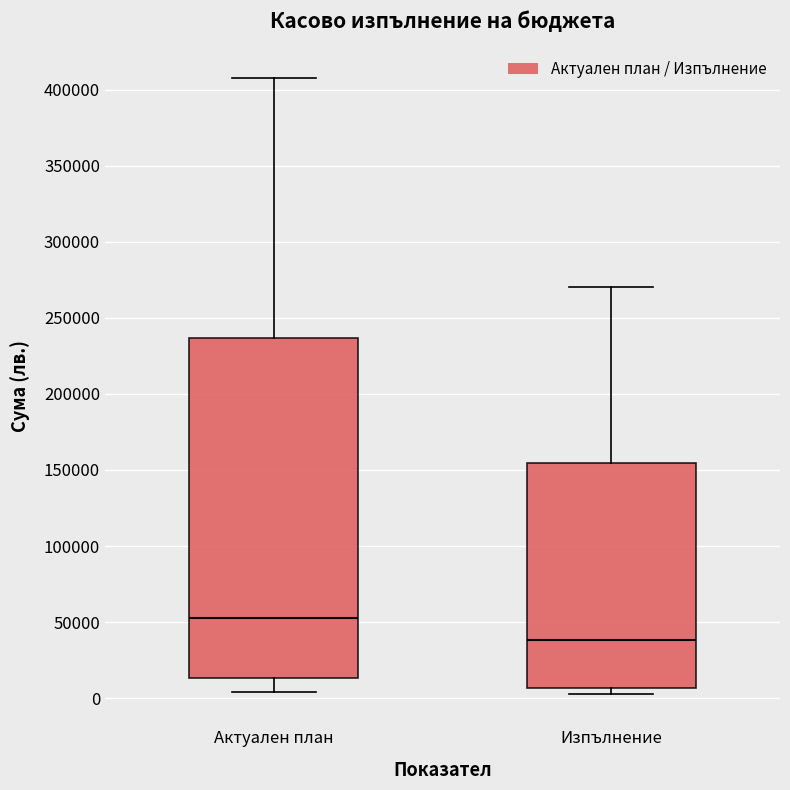

Reading left to right, read every box against the y-axis: the position of its median line, the range the box covers, and the ends of its whiskers. The values are not printed on the chart, so give them approximately, as read against the axis.

Актуален план: median 50000, box 15000 to 235000, whiskers 5000 to 410000
Изпълнение: median 40000, box 5000 to 155000, whiskers 0 to 270000